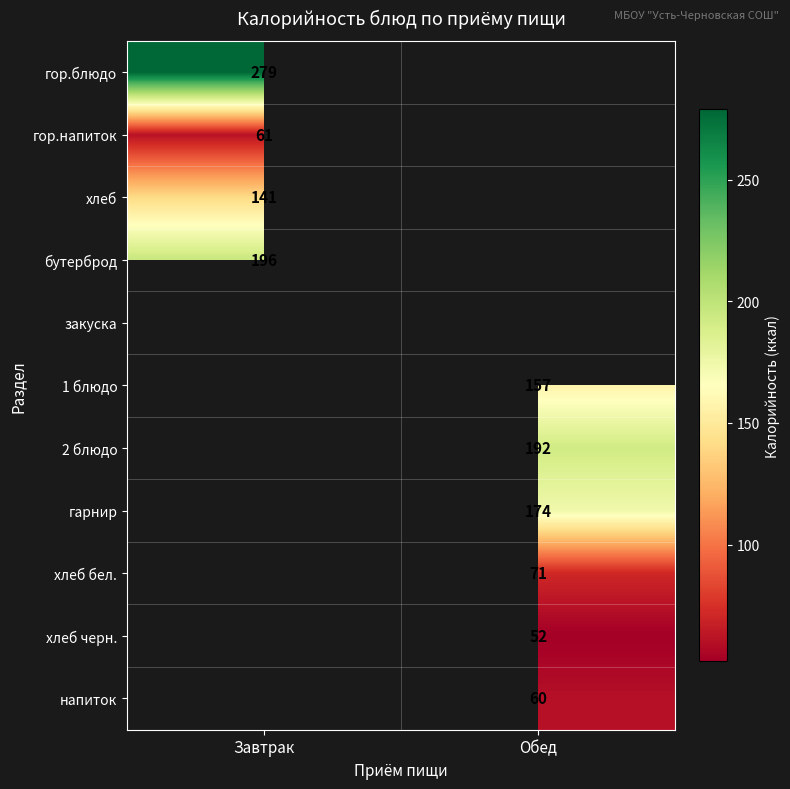

How many categories are shown in the chart?

2